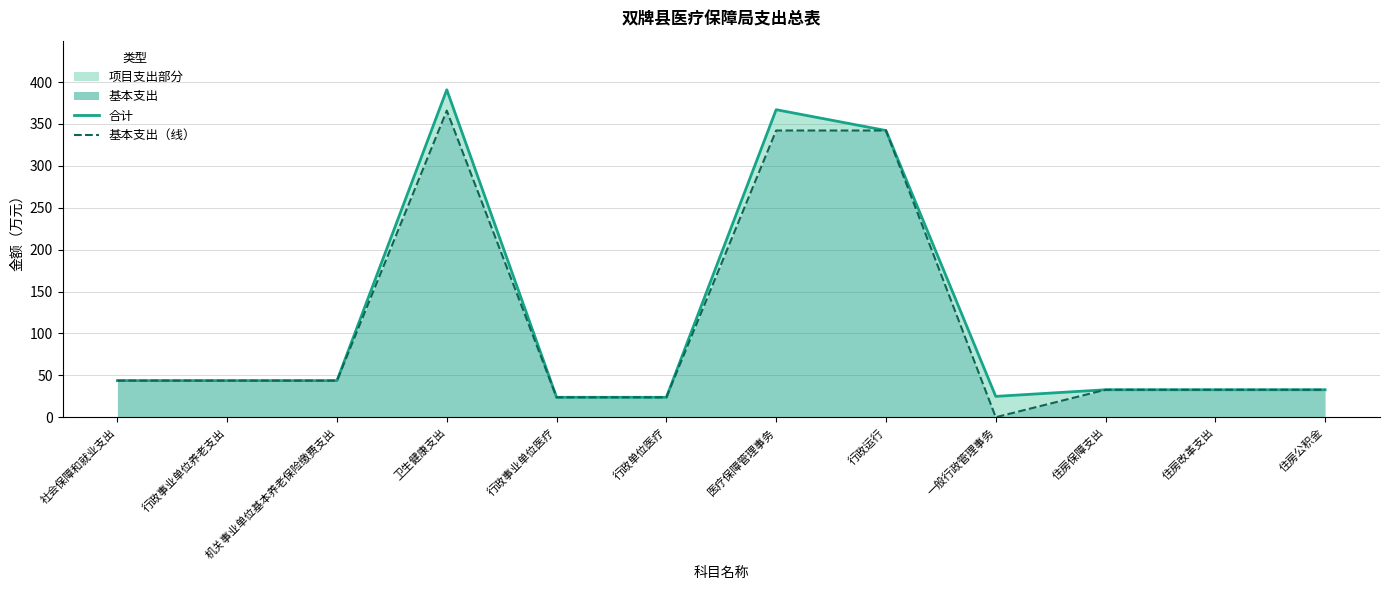

How many interior local peaks does the 基本支出（线） series have?

1